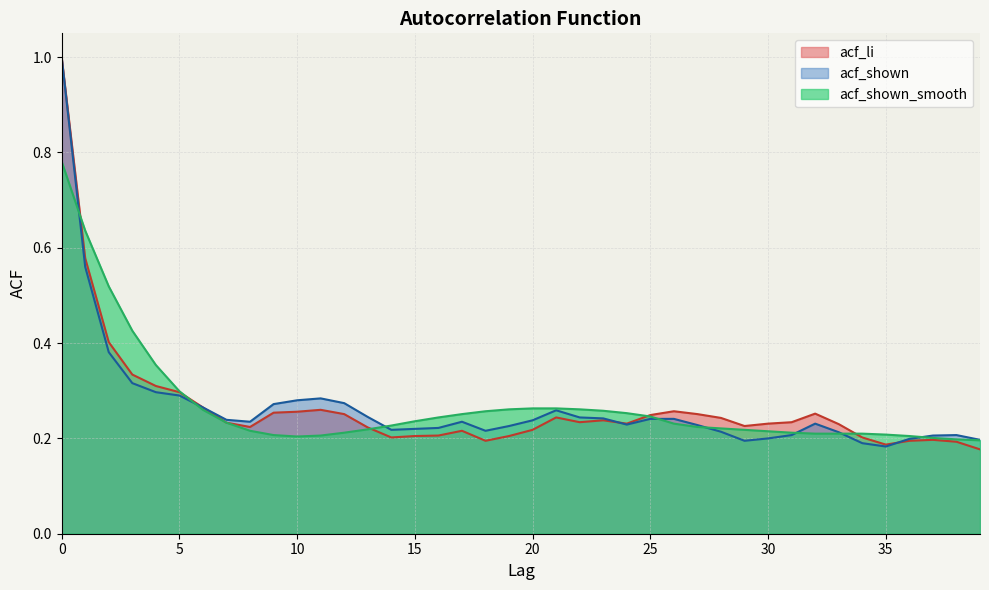

What is the minimum value for acf_li?

0.2